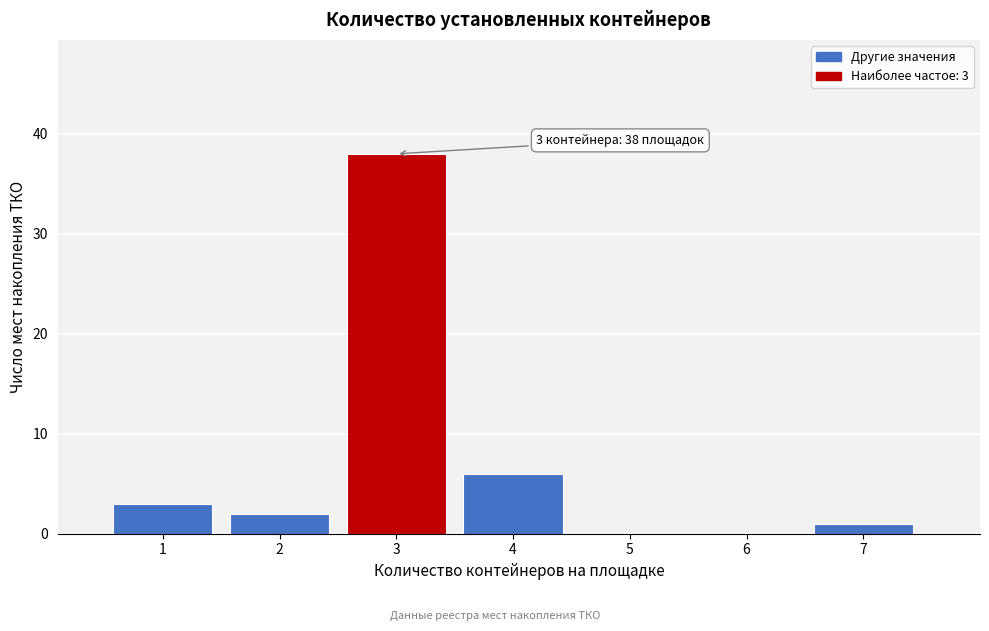

Reading left to right, transcribe all the data shown in this chart.

1=3	2=2	3=38	4=6	5=0	6=0	7=1